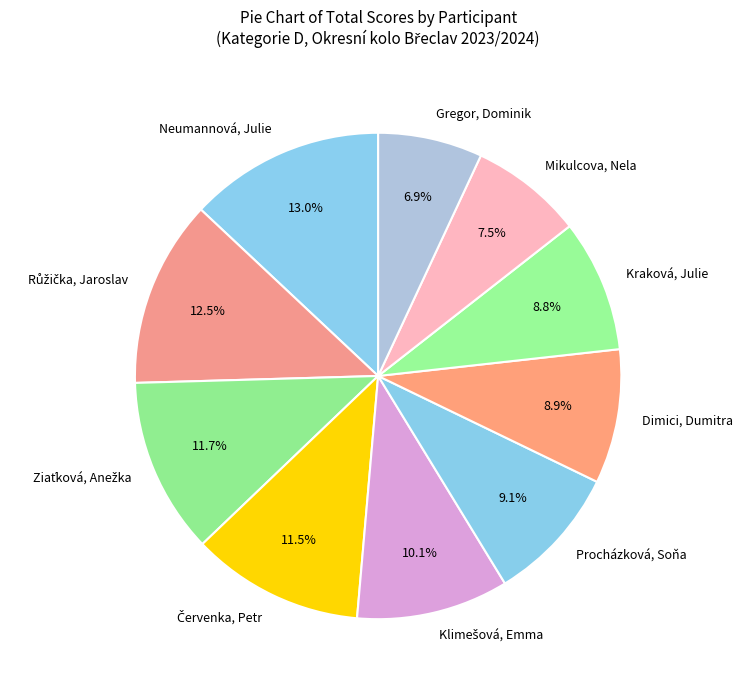

Which category has the smallest portion of the pie?

Gregor, Dominik